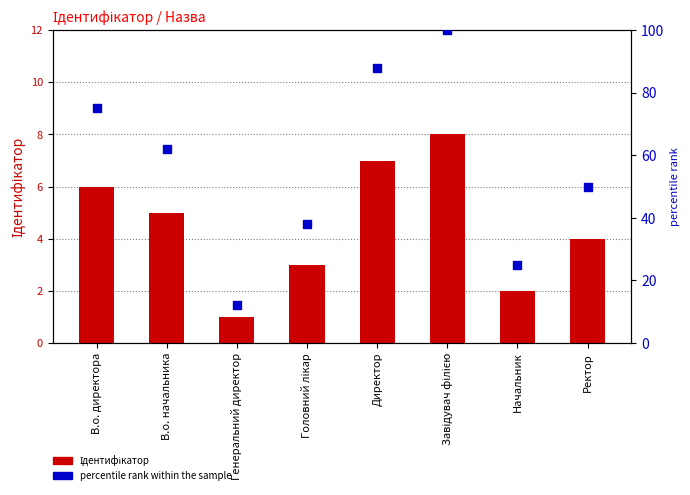

At which category is the sum across all series the highest?

Завідувач філією